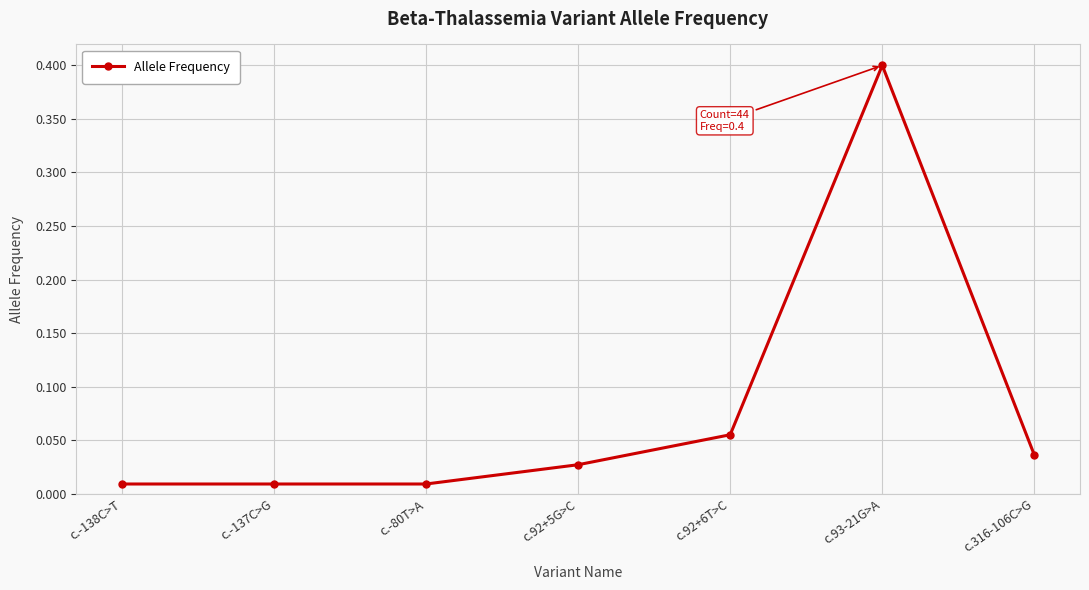

The value at c.92+6T>C is 0.0. True or false?

False